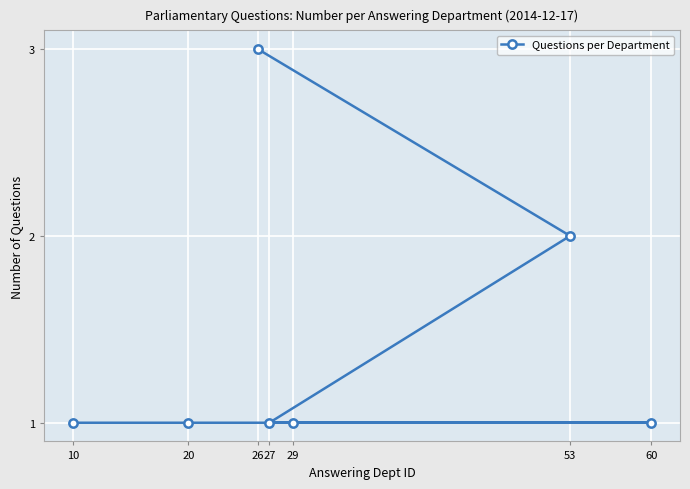

Which category has the highest value across all series?

26